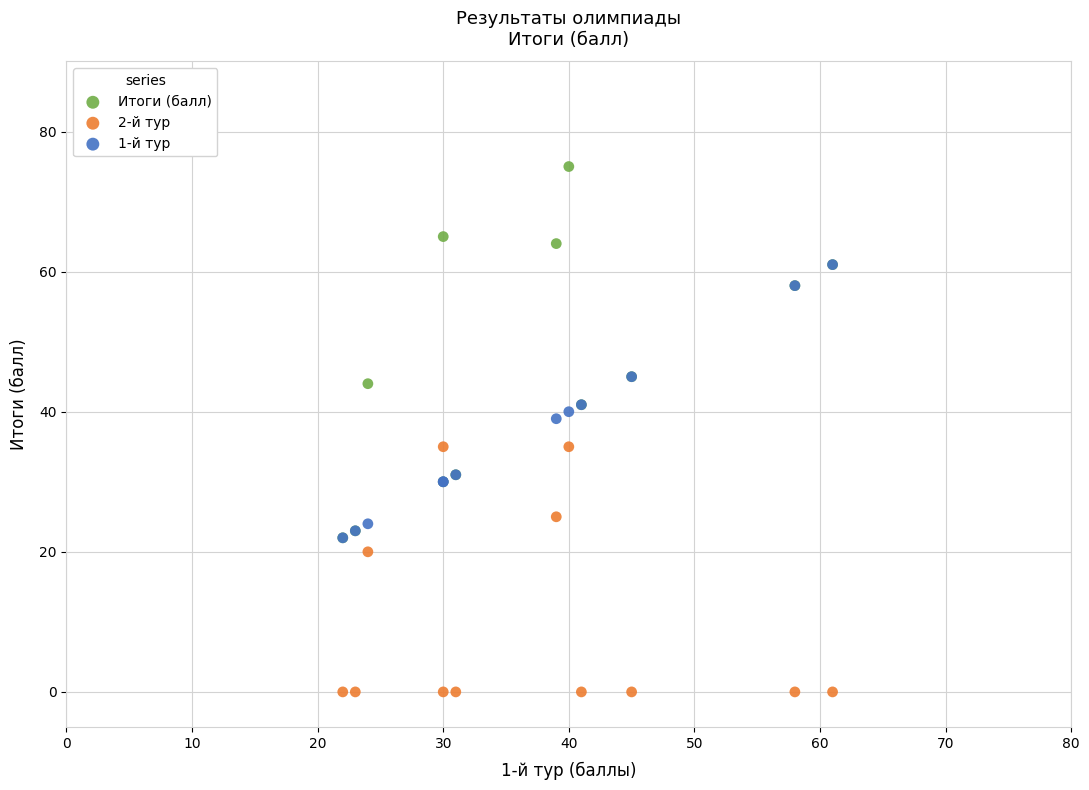

Which series contains the highest Y value?

Итоги (балл)